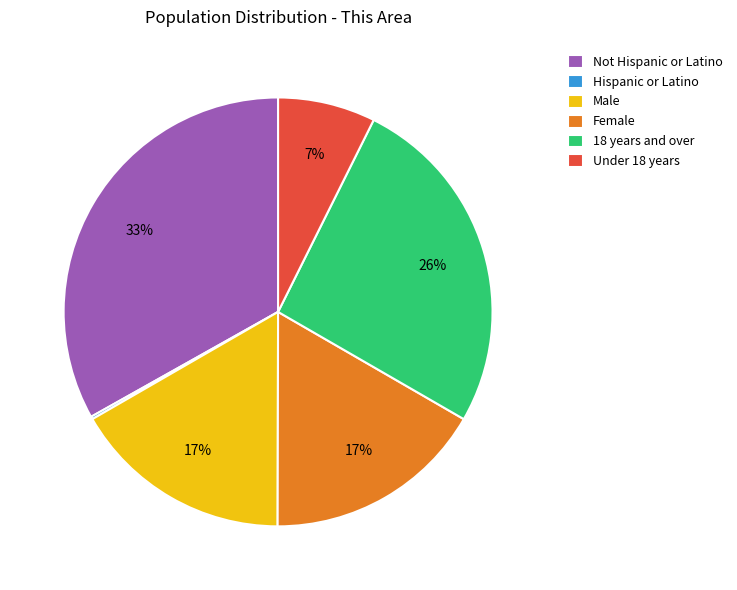

True or false: Female accounts for 27% of the total.

False